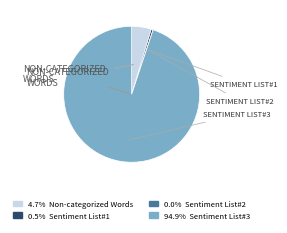

Which slice is the largest?

Words in Sentiment List#3